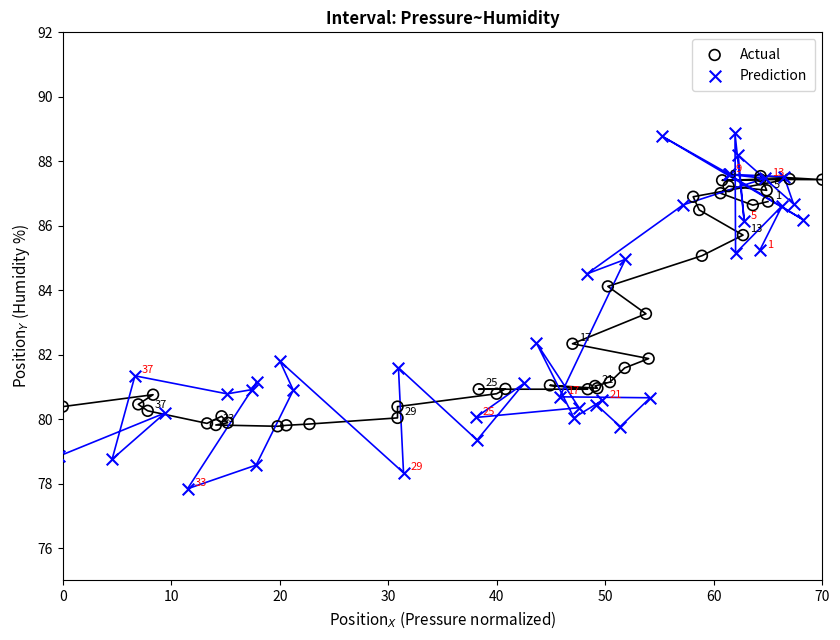

Which series reaches the minimum Y coordinate?

Prediction